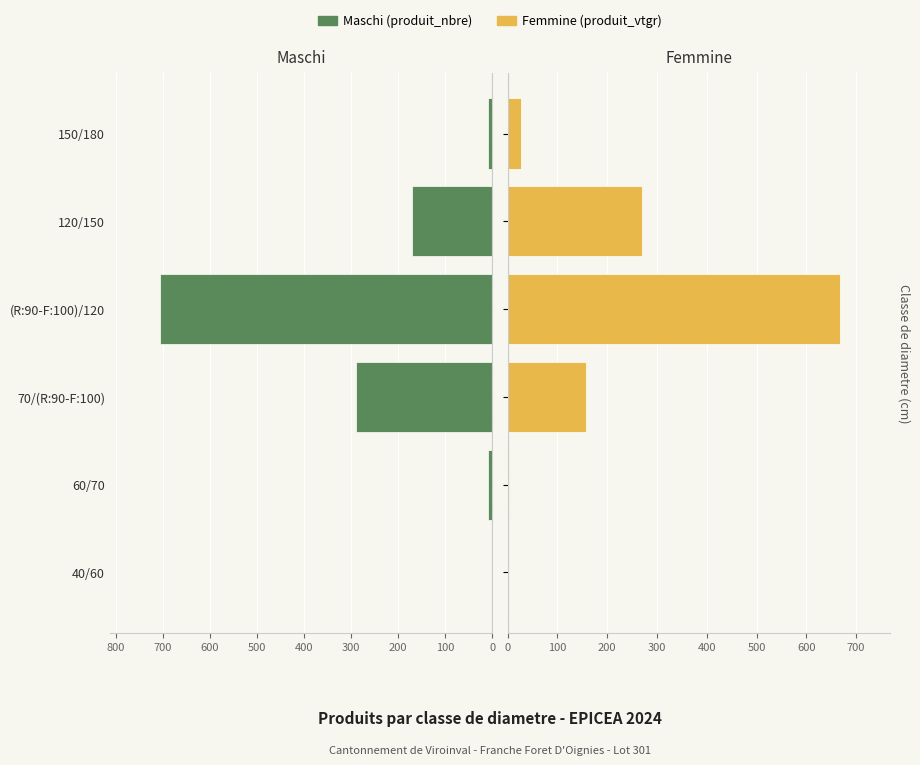

What is the value of the Femmine (produit_vtgr) bar at the 6th from the left?

26.2